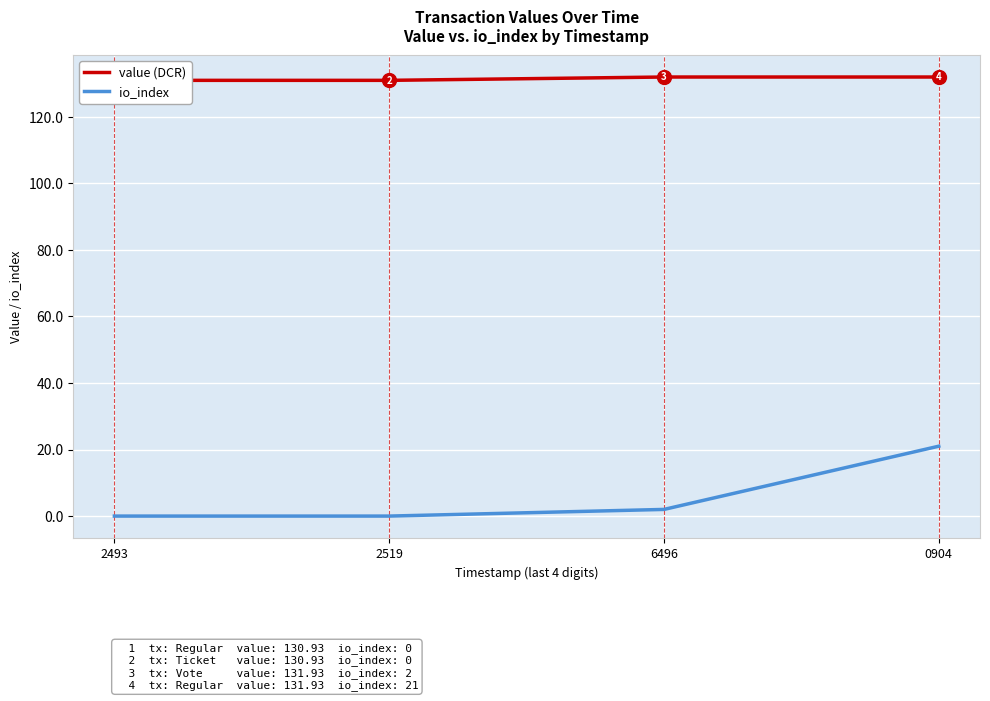

True or false: value (DCR) and io_index cross at least once.

False